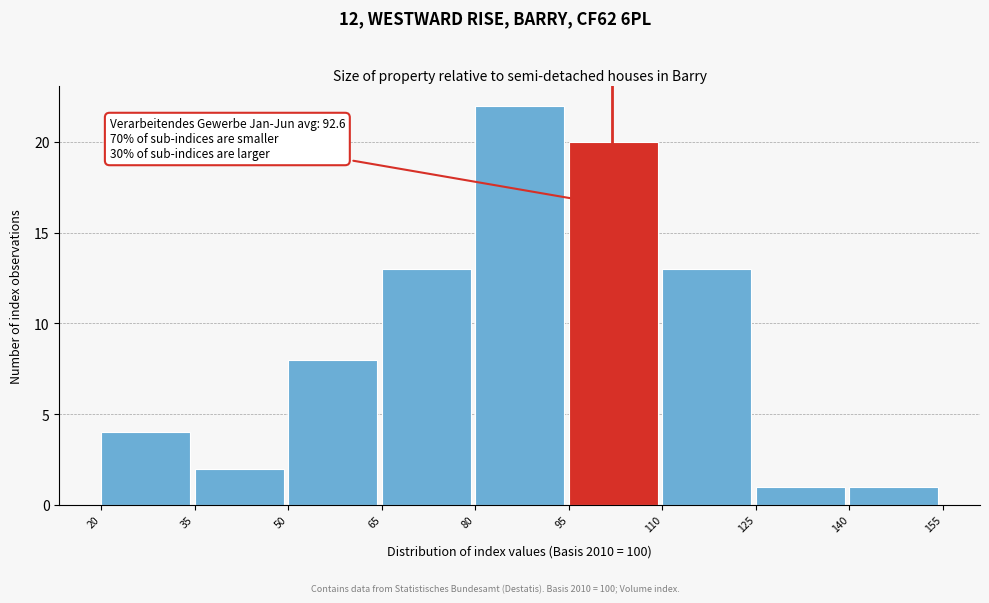

Which range on the x-axis has the tallest bar?

80 to 95